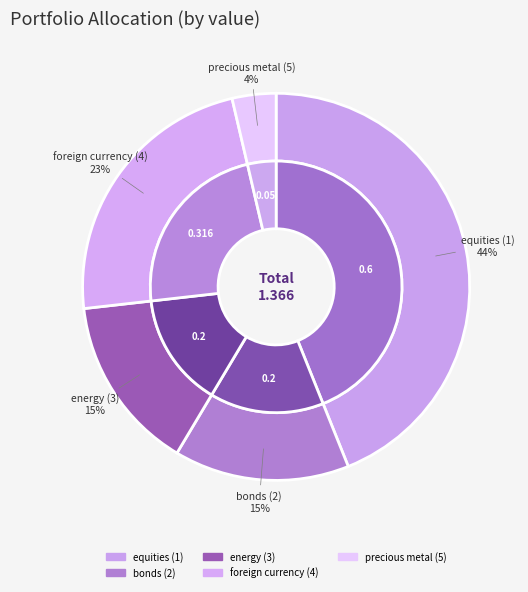

To the nearest percent, what is the average slice percentage?

20%